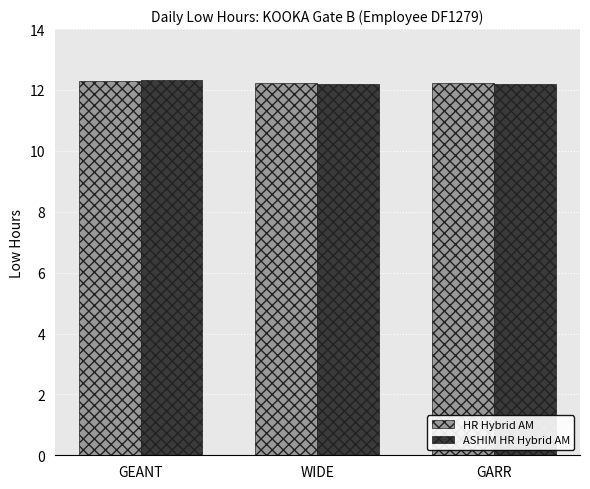

Reading right to left, list all the values displayed in this chart.

HR Hybrid AM: GARR=12.2	WIDE=12.2	GEANT=12.3
ASHIM HR Hybrid AM: GARR=12.2	WIDE=12.2	GEANT=12.3